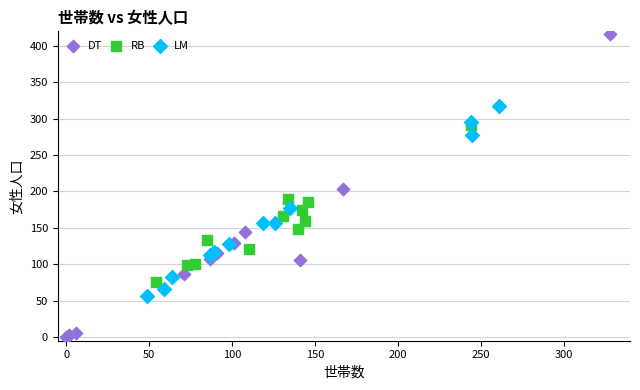

Which series contains the lowest Y value?

DT